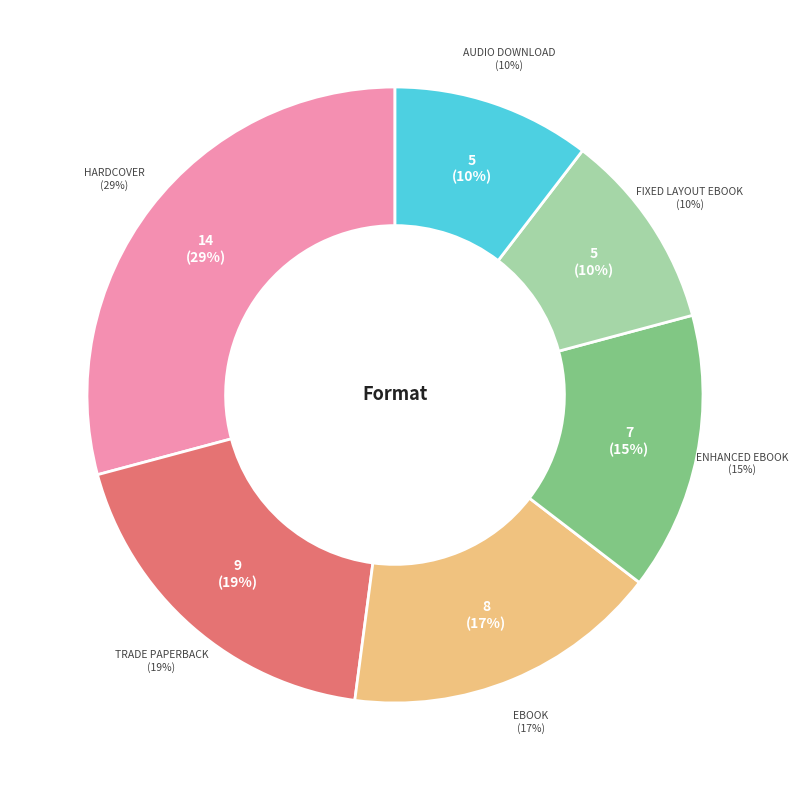

True or false: Enhanced eBook accounts for 5% of the total.

False